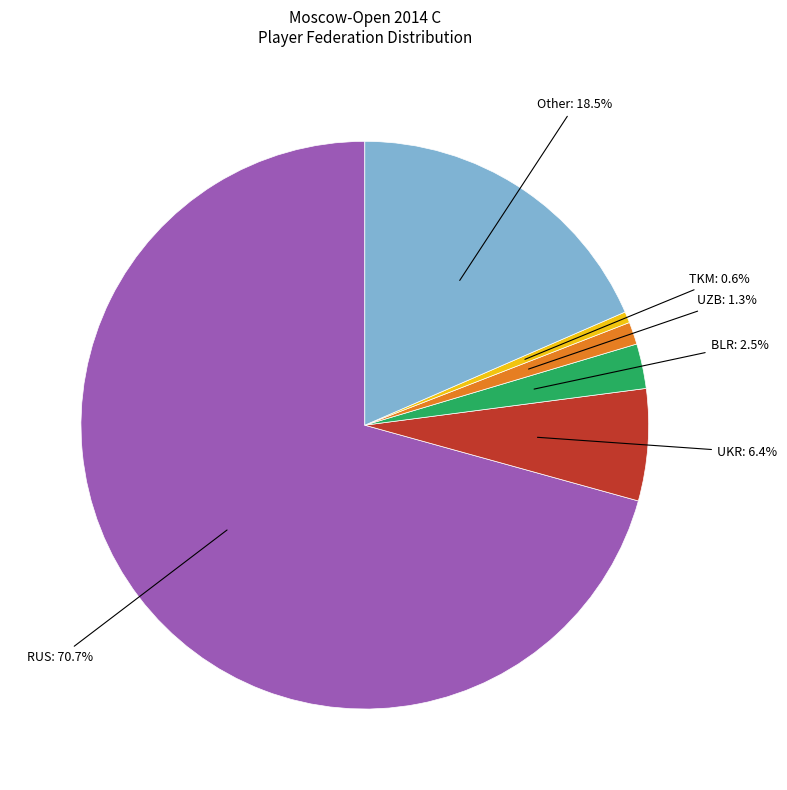

Which category has the biggest portion of the pie?

RUS